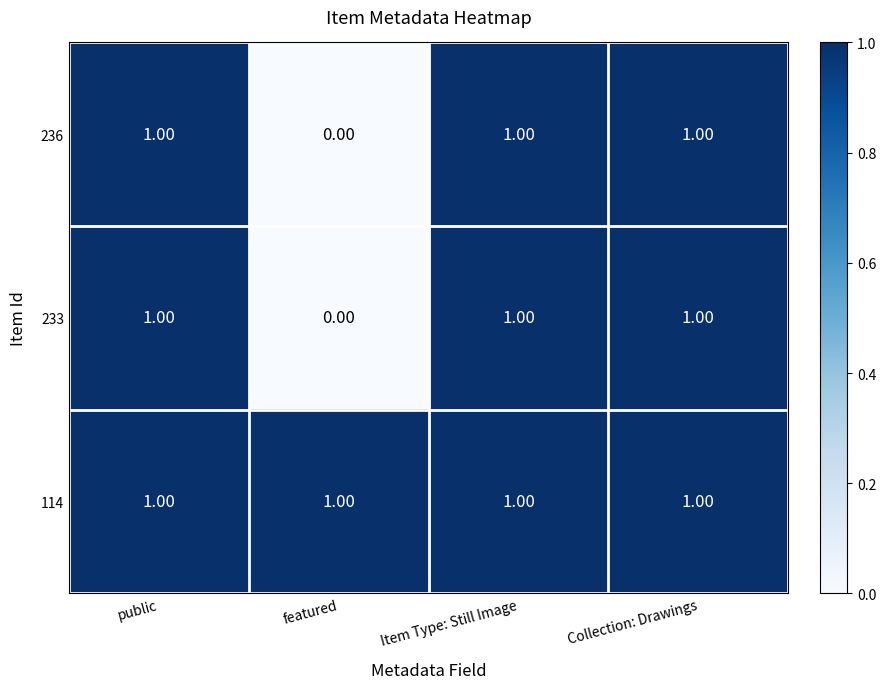

At how many categories does at least one series exceed 0?

4